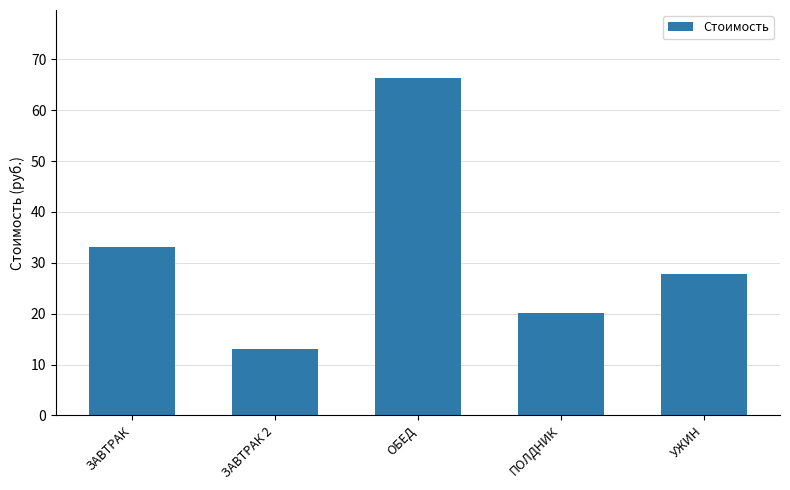

What is the difference between the values at ОБЕД and ЗАВТРАК?

33.3